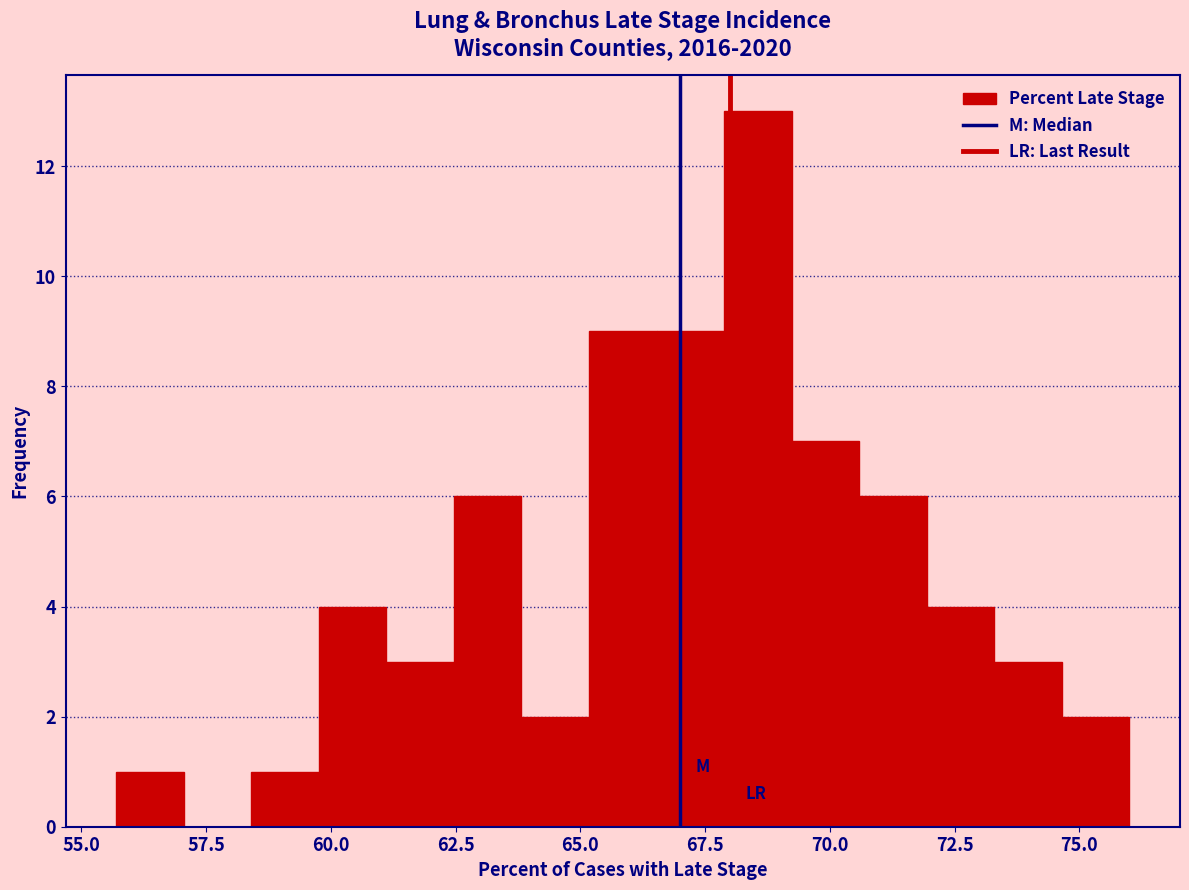

Read against the x-axis, roughly where is the centre of the tallest bar?

68.5